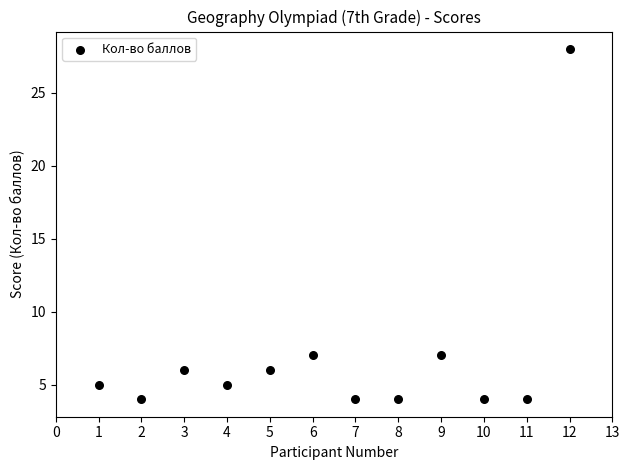

What is the average X value?

6